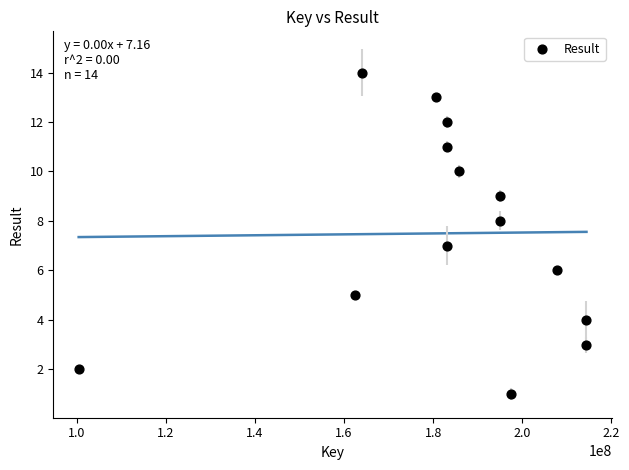

What is the range of X values (max minus min)?

114036130